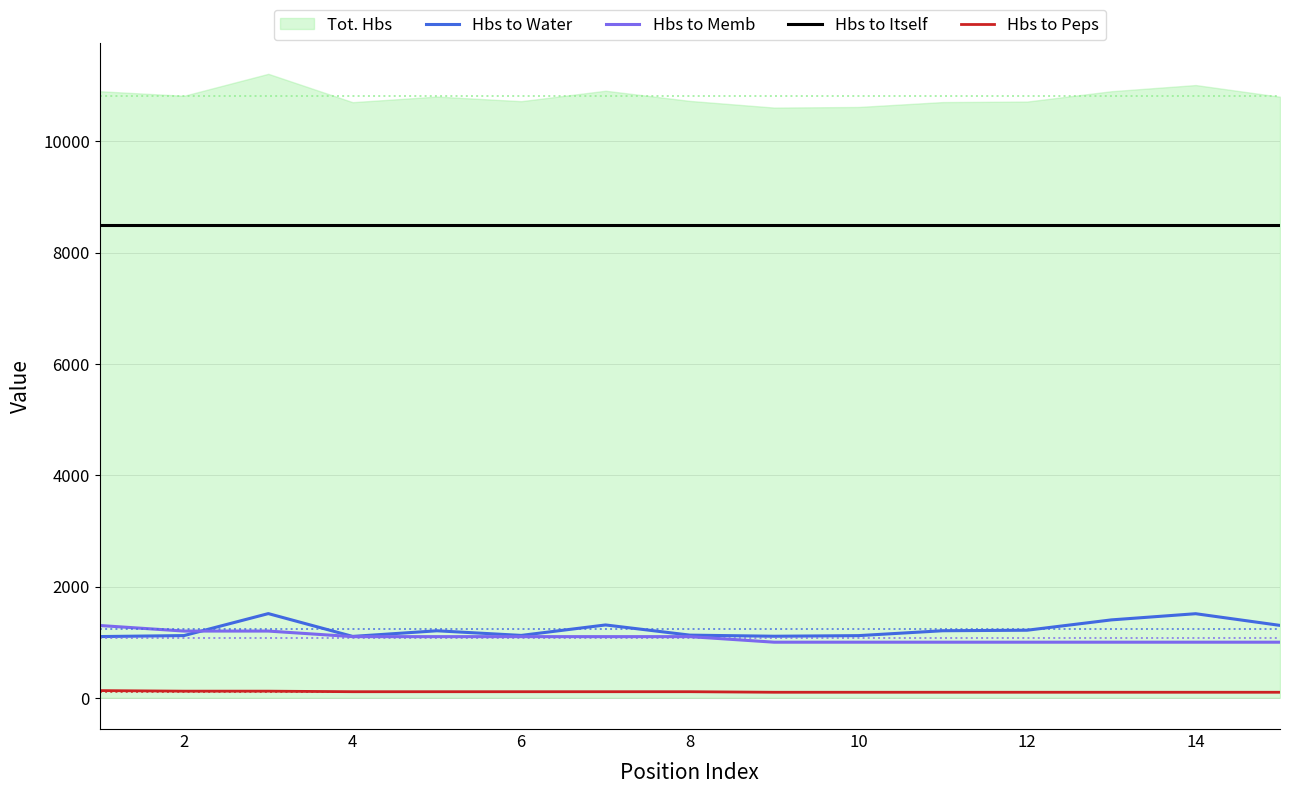

True or false: Tot. Hbs and Hbs to Water cross at least once.

False